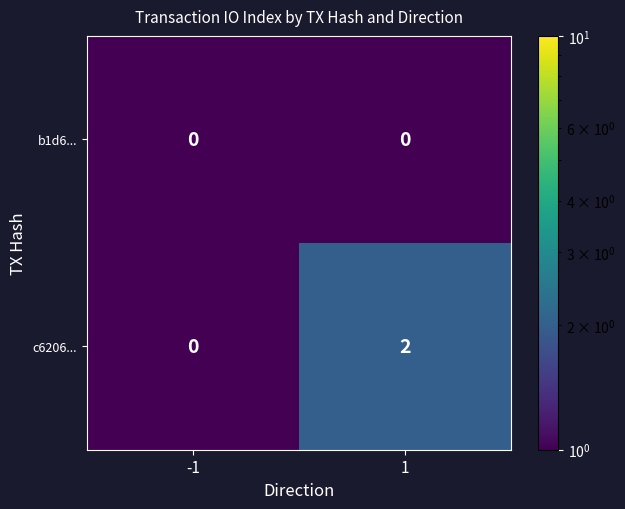

List the series in order of their peak value, highest first.

c6206..., b1d6...